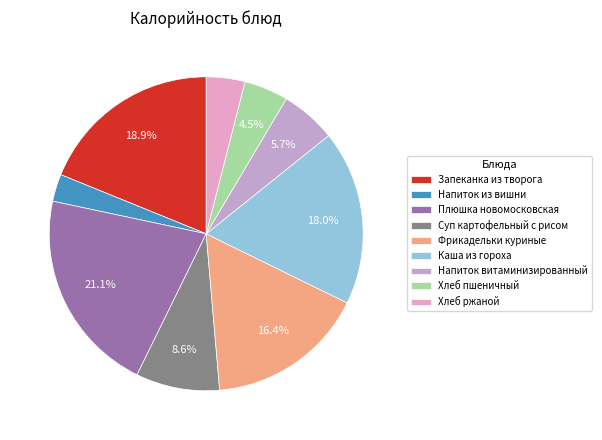

What percentage is the Напиток из вишни slice, to the nearest percent?

3%